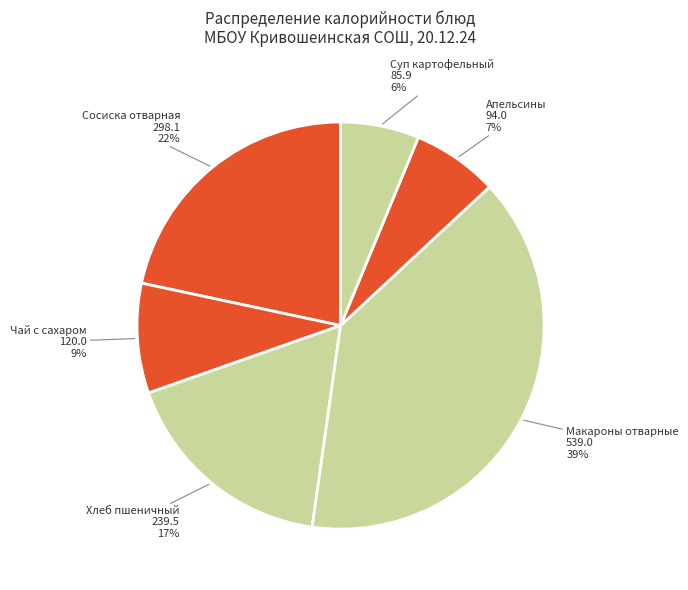

True or false: Чай с сахаром accounts for 13% of the total.

False